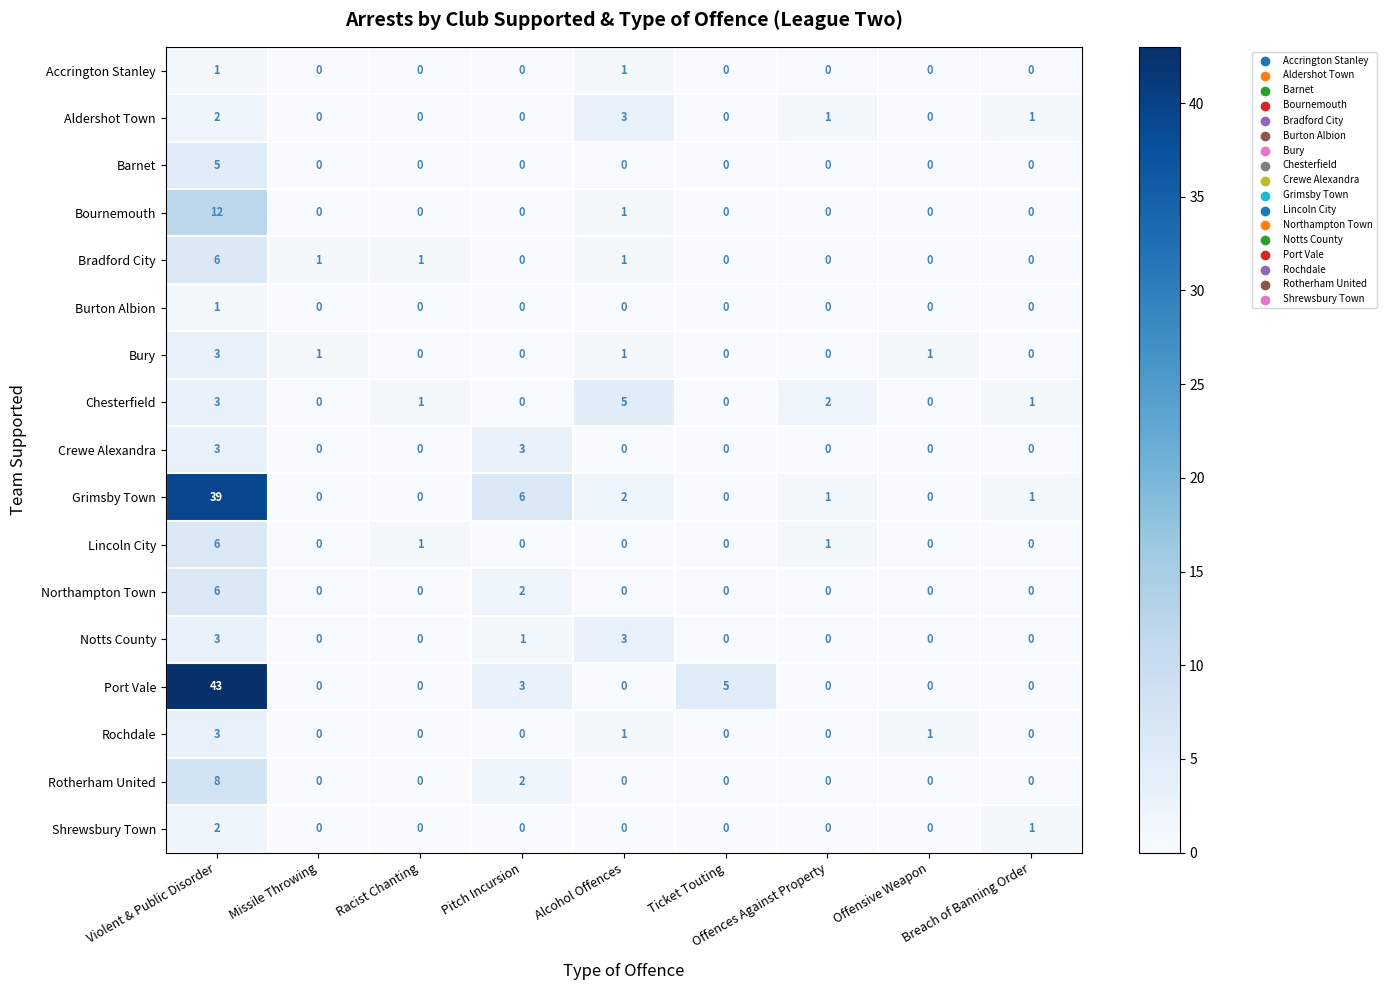

At which label is Northampton Town closest to 3?

Pitch Incursion